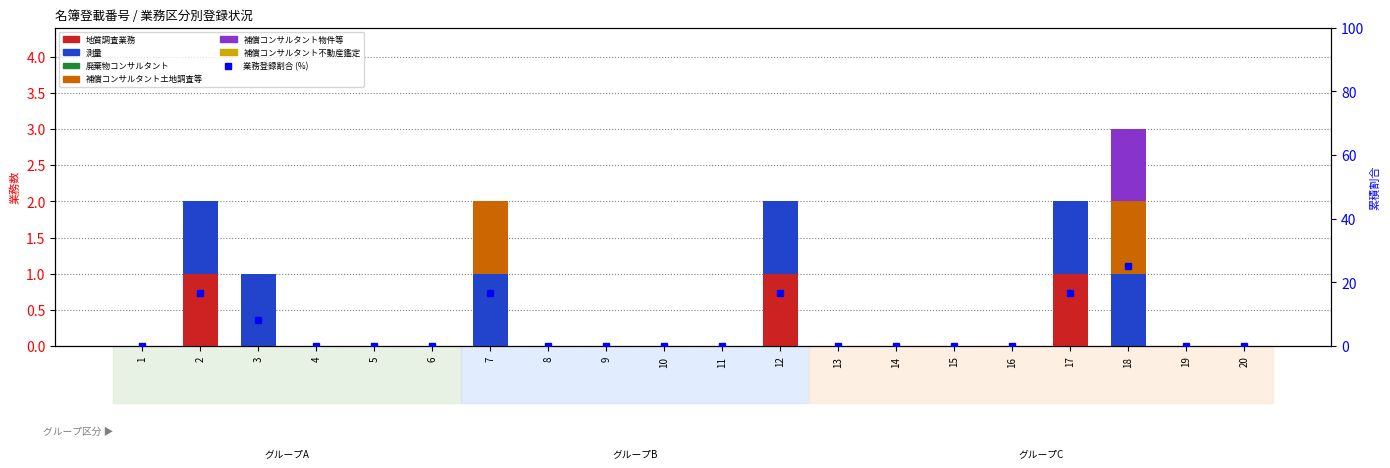

Which series has the largest range (max minus min)?

地質調査業務